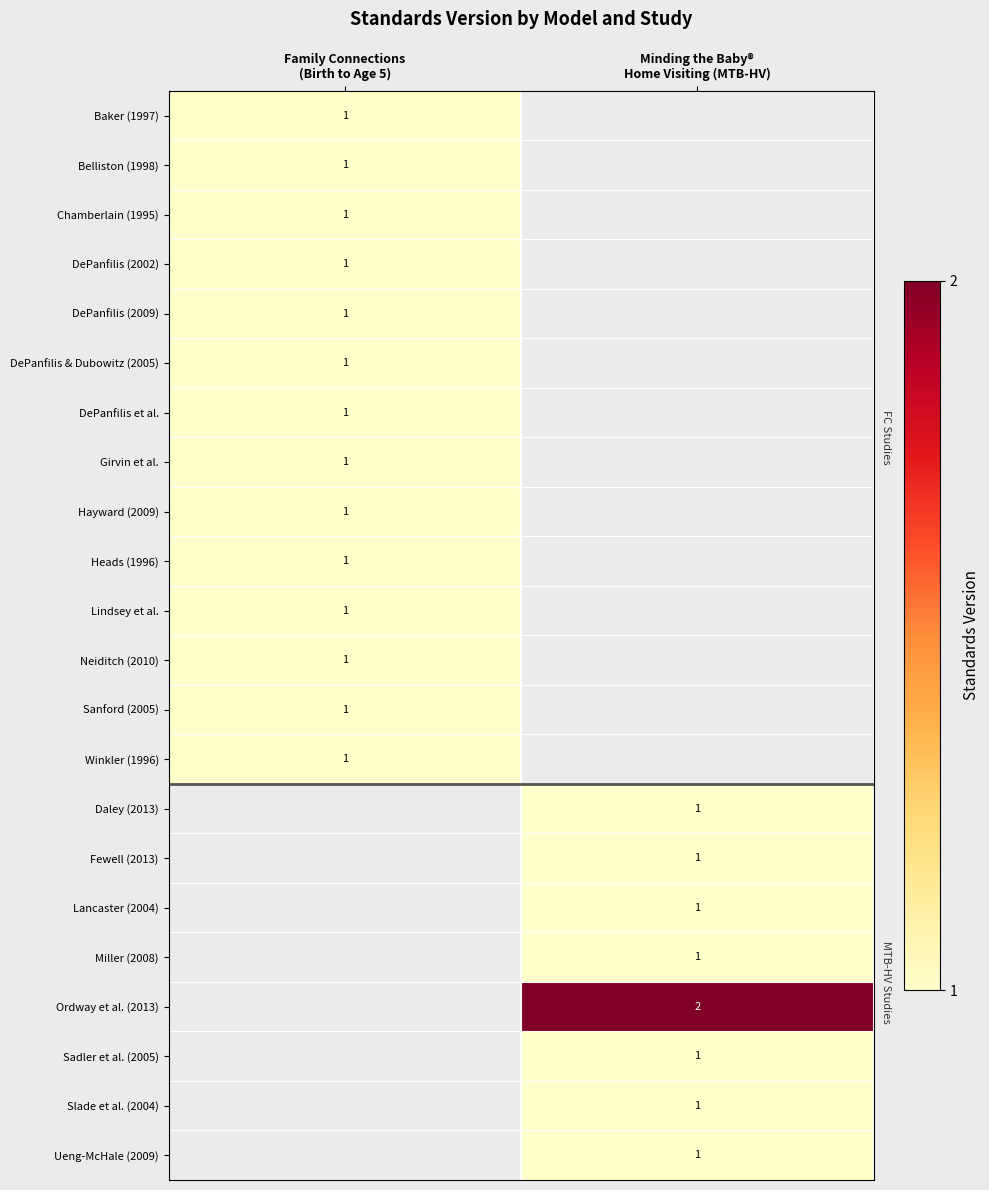

What value does the Lindsey et al. series have at Family Connections (Birth to Age 5)?

1.0